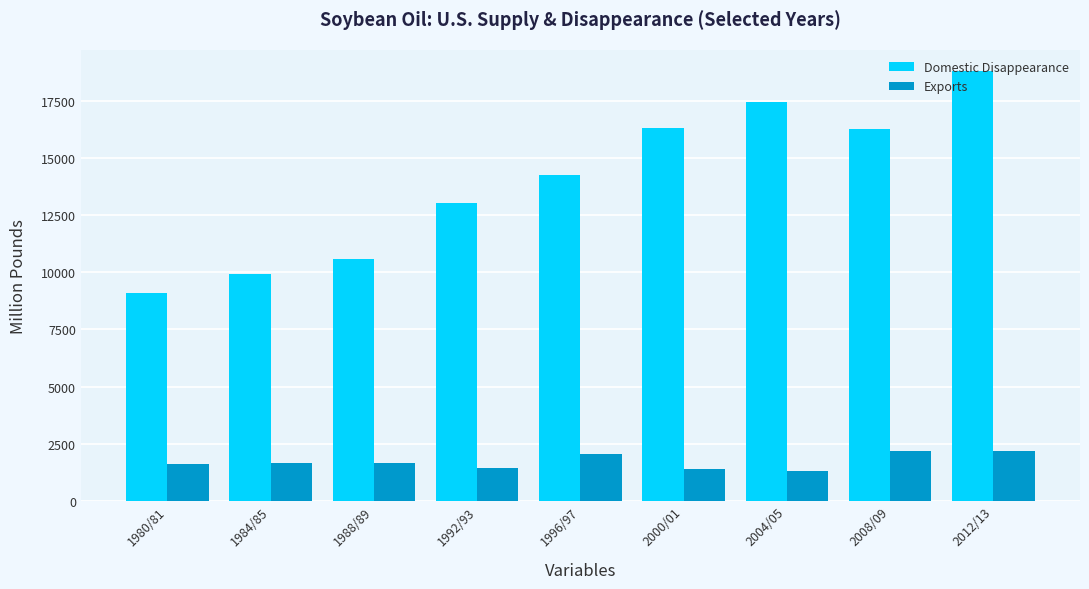

How many distinct data groups are displayed?

2